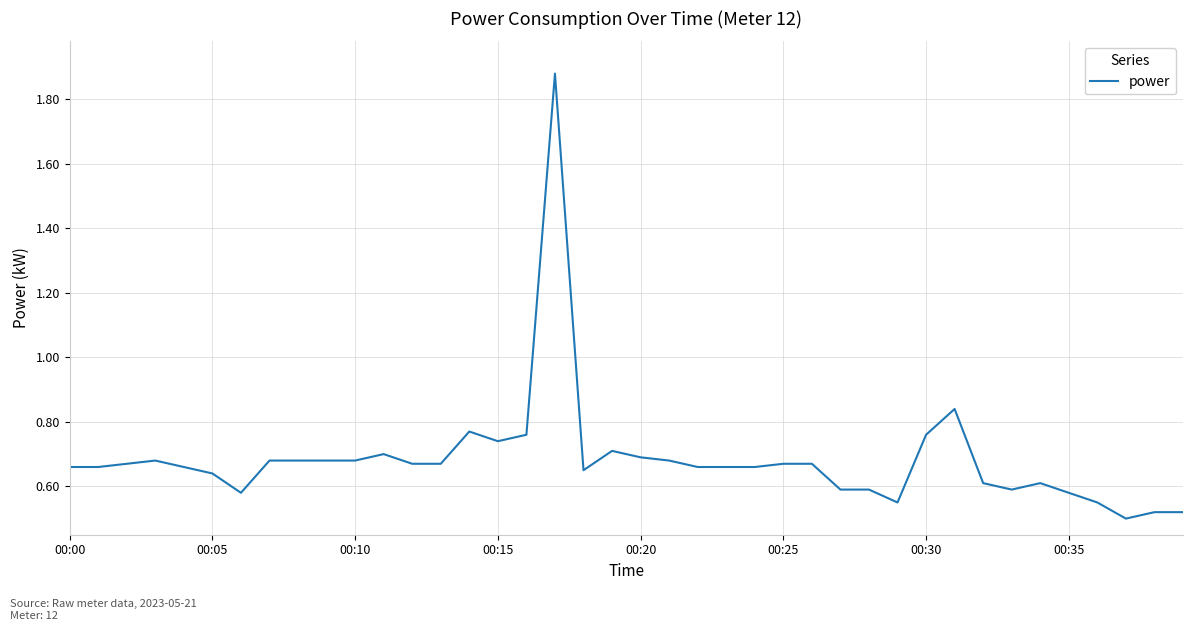

Count the values in the range 0 to 1.

39